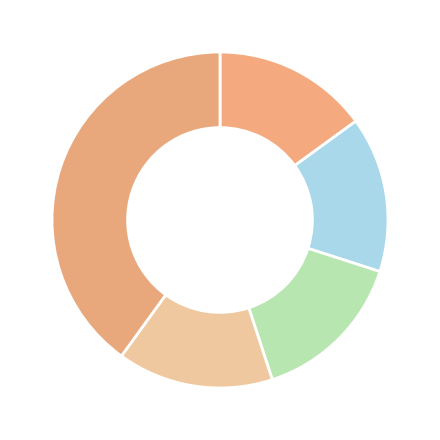

Count the number of slices in the pie.

5